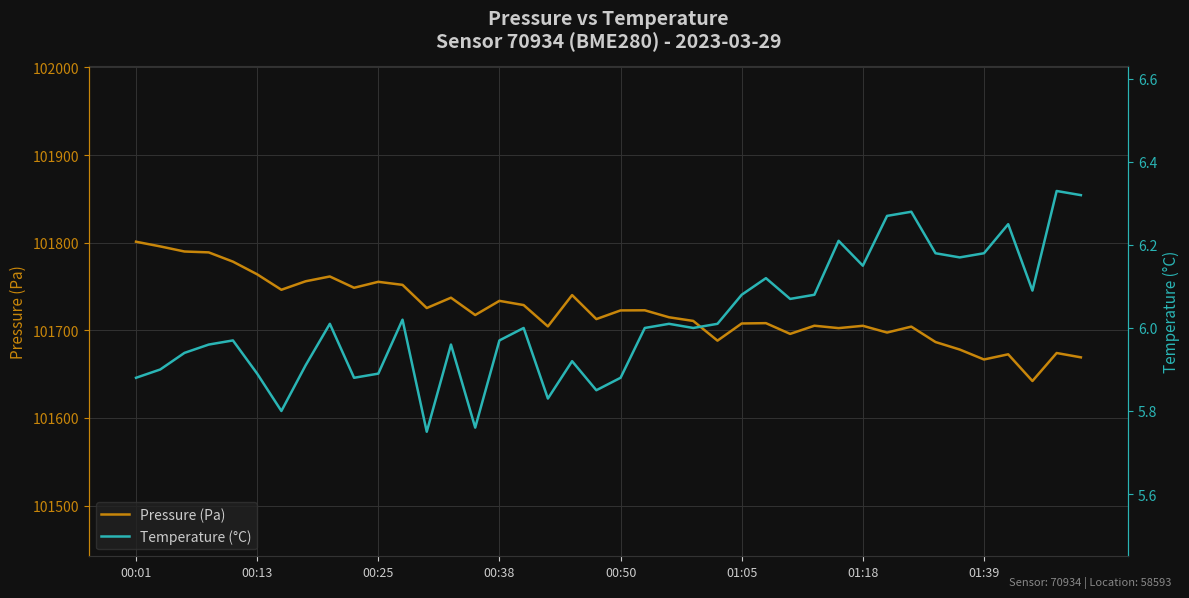

True or false: Pressure (Pa) has a value of 101722.8 at 00:50.

True